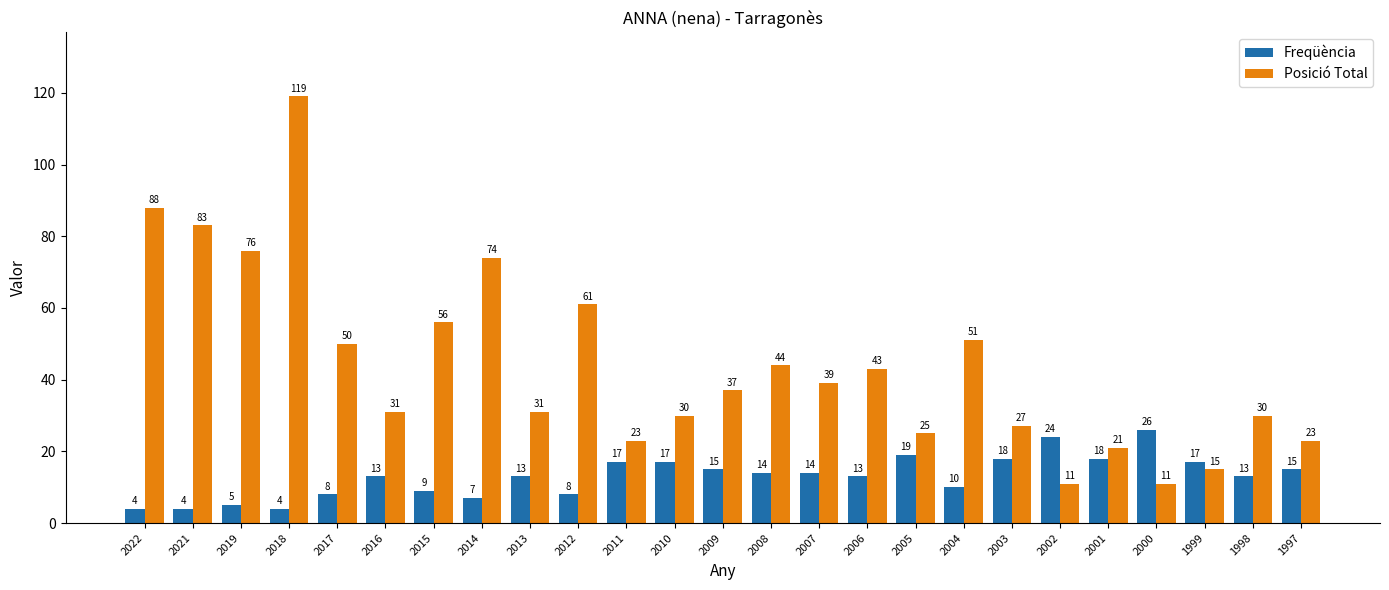

Count the number of data series in this chart.

2